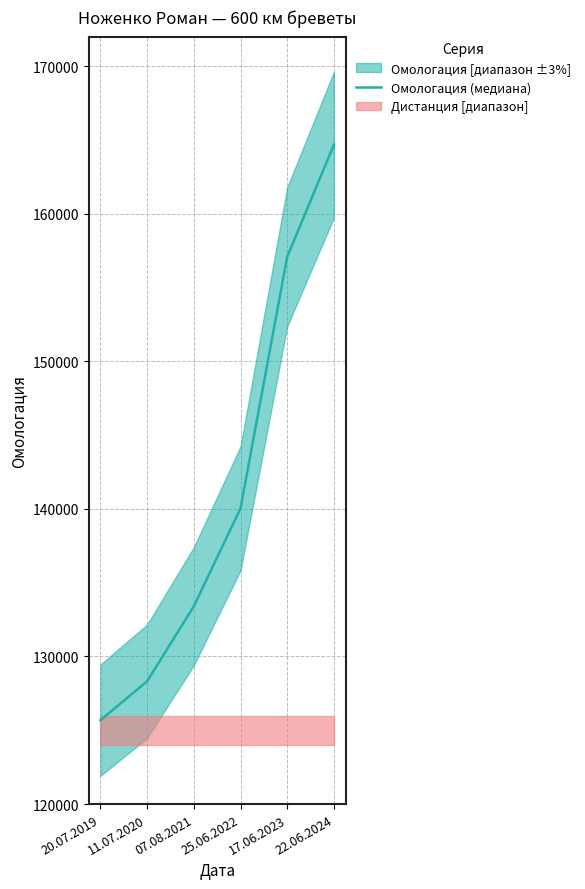

Is this an area chart (filled region under the line)?

No